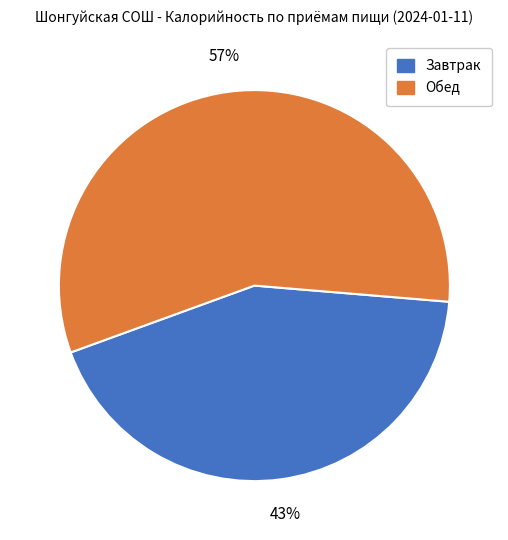

To the nearest percent, what is the combined percentage of Обед and Завтрак?

100%